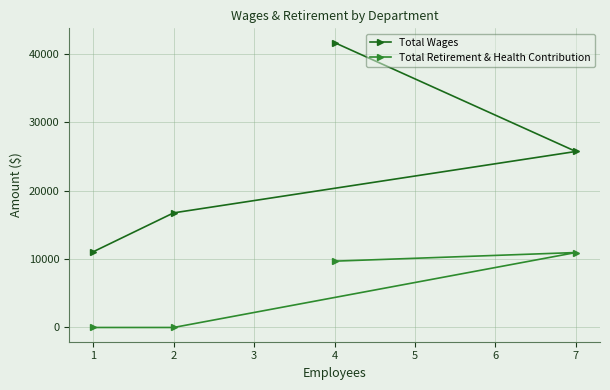

Rank the series by their average value, from lowest to highest.

Total Retirement & Health Contribution, Total Wages